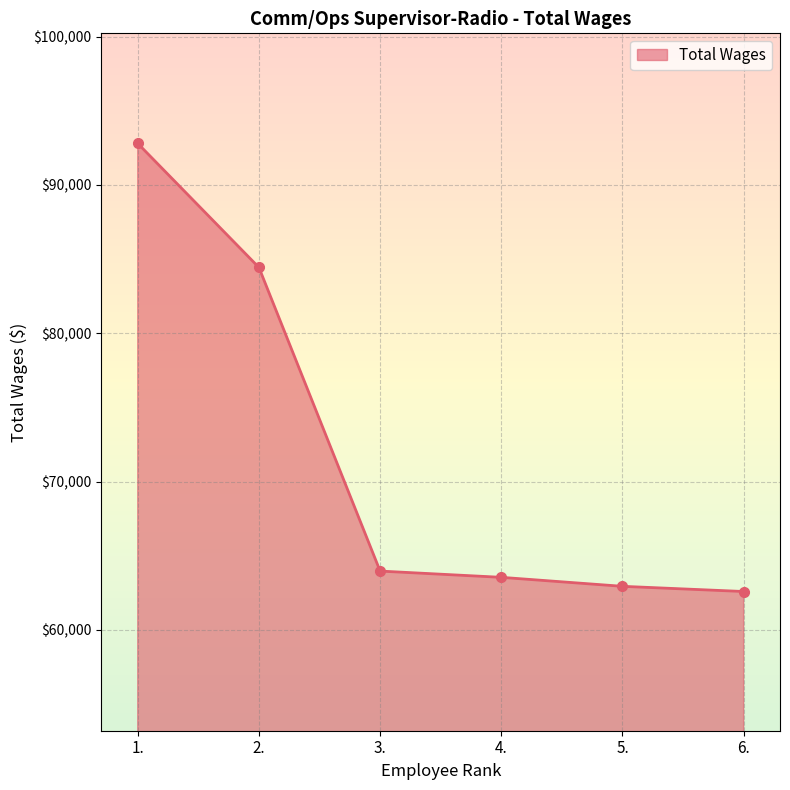

Reading left to right, transcribe all the data shown in this chart.

92800	84435	63962	63540	62934	62584